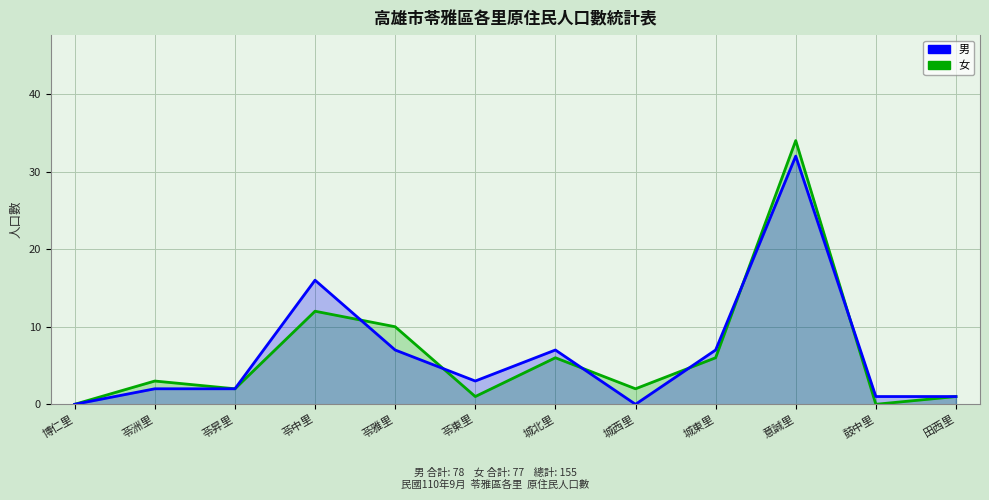

What is the label of the 9th point from the left?

城東里